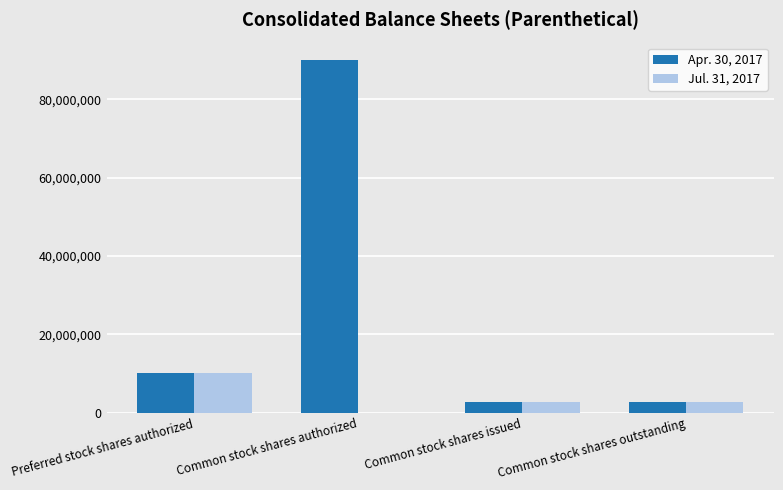

The value of Apr. 30, 2017 at Common stock shares authorized is 90000000. True or false?

True